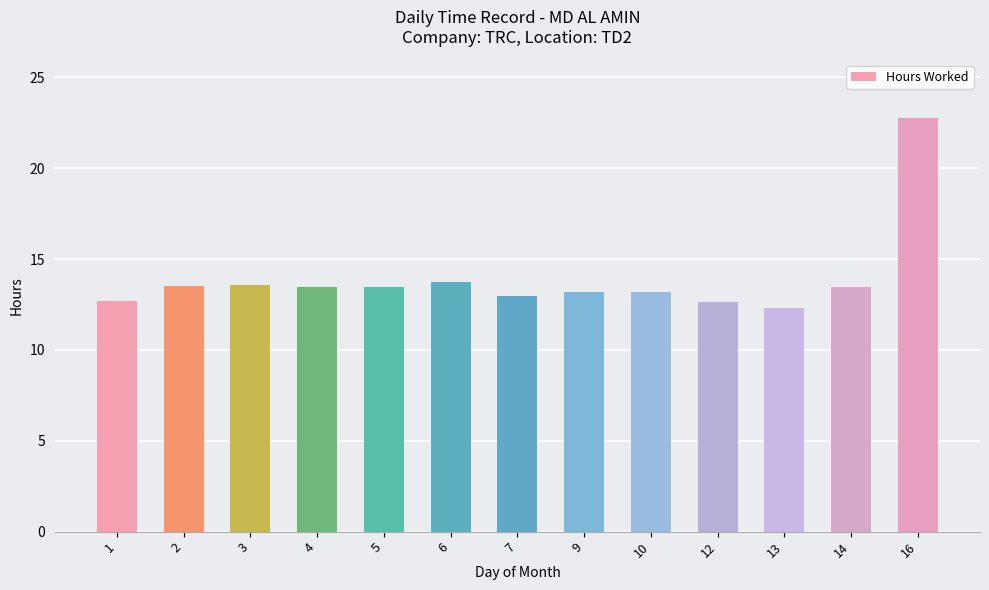

What is the average value?

13.9